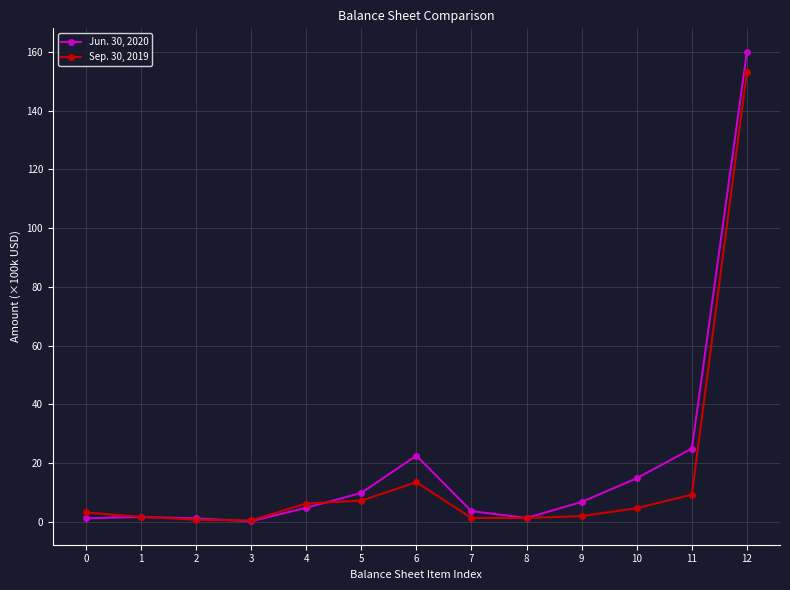

The Jun. 30, 2020 series shows 4.8 at 4. True or false?

True